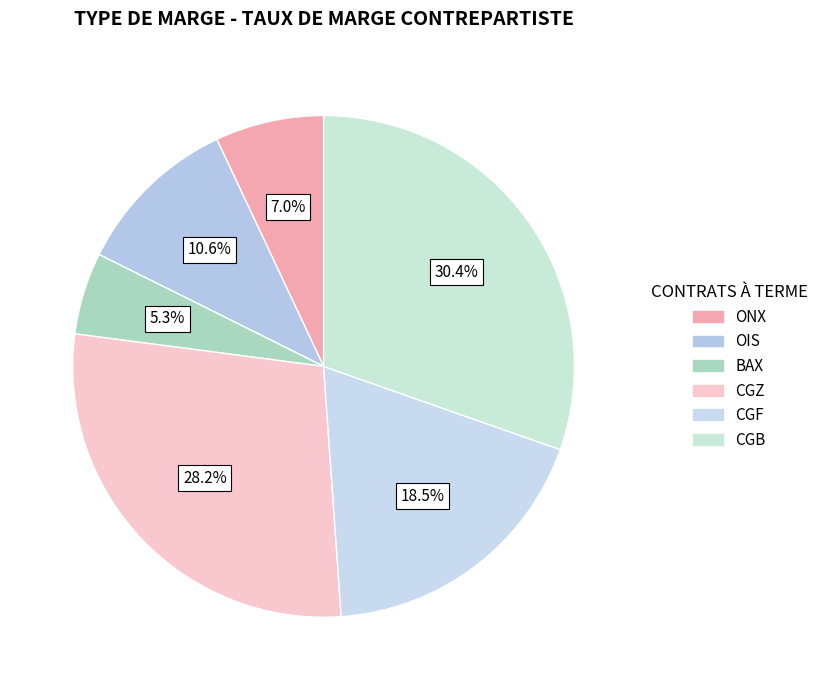

True or false: OIS accounts for 11% of the total.

True